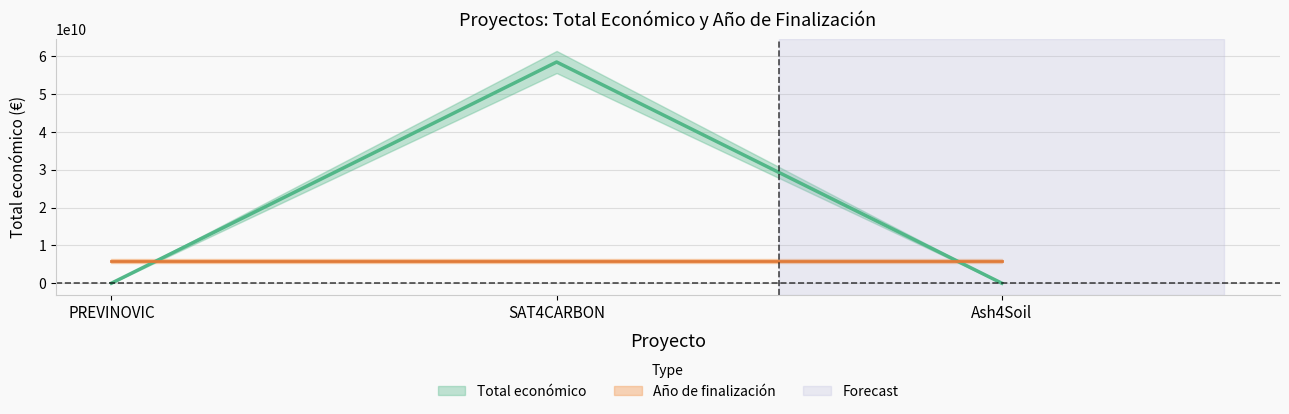

Between SAT4CARBON and PREVINOVIC, which is larger?

SAT4CARBON